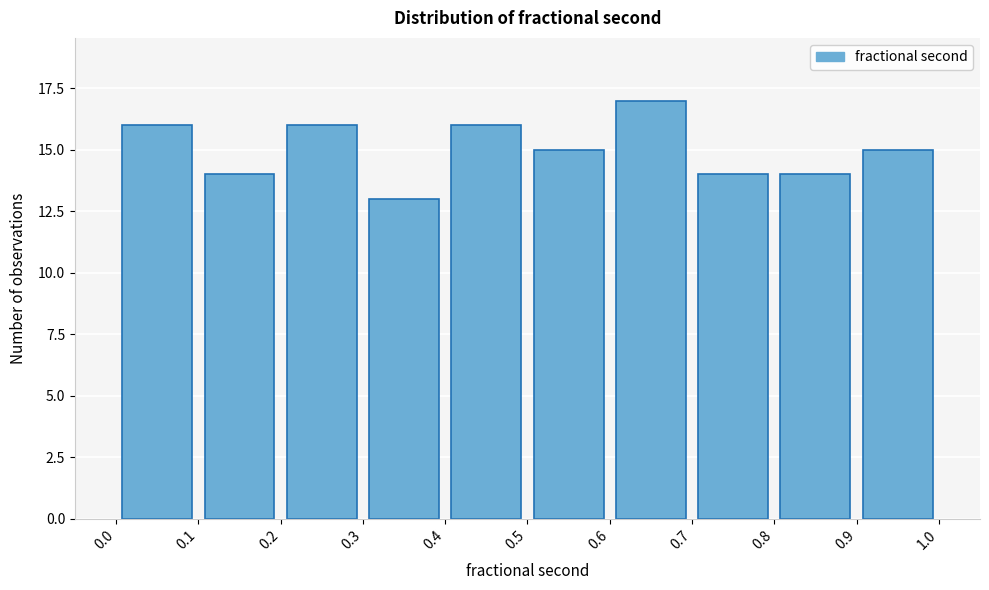

Reading left to right, list every bar in this chart as the range it spans on the x-axis followed by its height. The values are not printed on the chart, so give them approximately, as read against the axis.

0.0 to 0.1: 16
0.1 to 0.2: 14
0.2 to 0.3: 16
0.3 to 0.4: 13
0.4 to 0.5: 16
0.5 to 0.6: 15
0.6 to 0.7: 17
0.7 to 0.8: 14
0.8 to 0.9: 14
0.9 to 1.0: 15